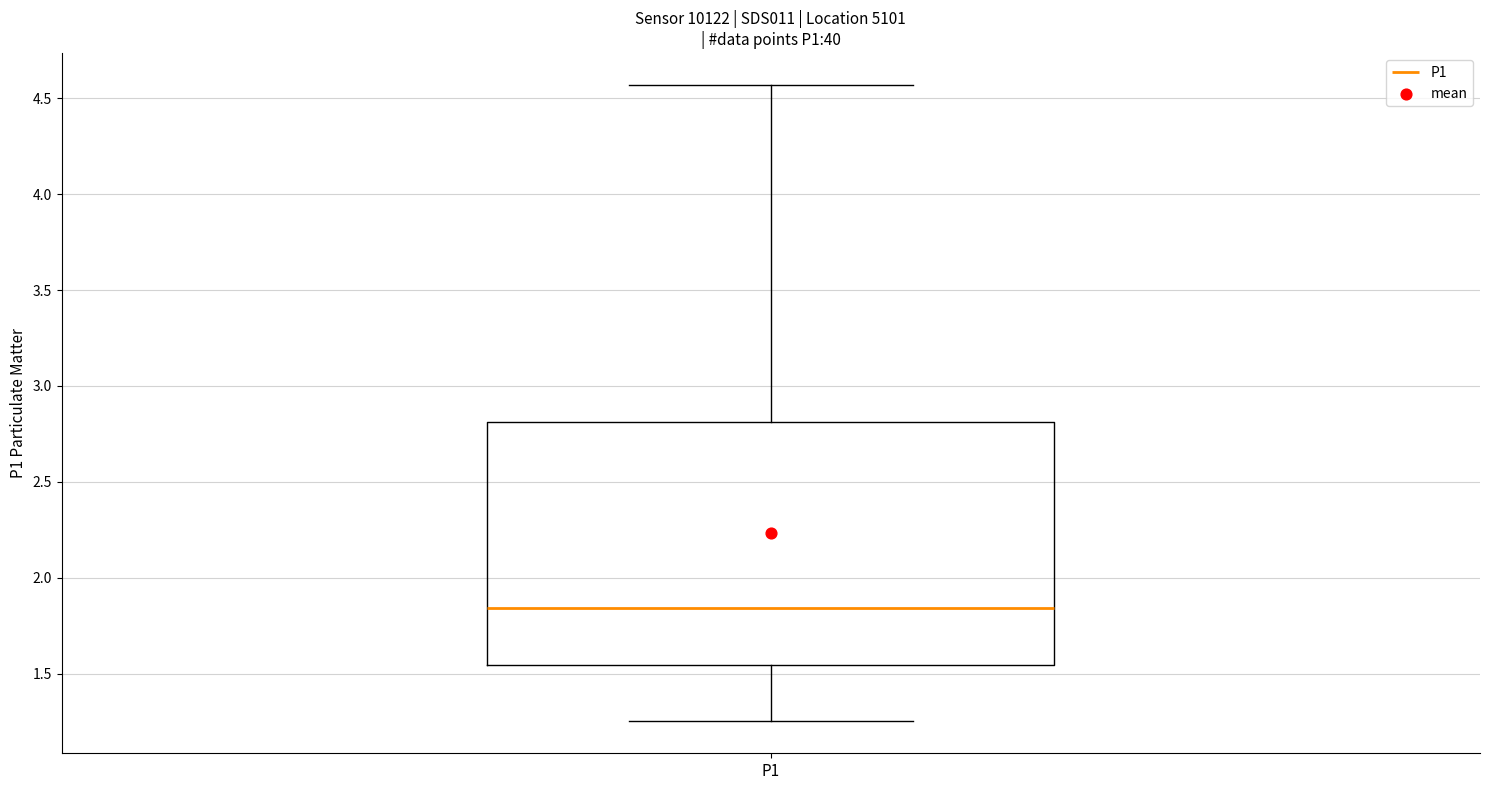

Transcribe this box plot: give where the median line is, the range the box spans, and where the two whiskers end, as read against the y-axis. The values are not printed on the chart, so give them approximately, as read against the axis.

median 1.85, box 1.55 to 2.80, whiskers 1.25 to 4.55